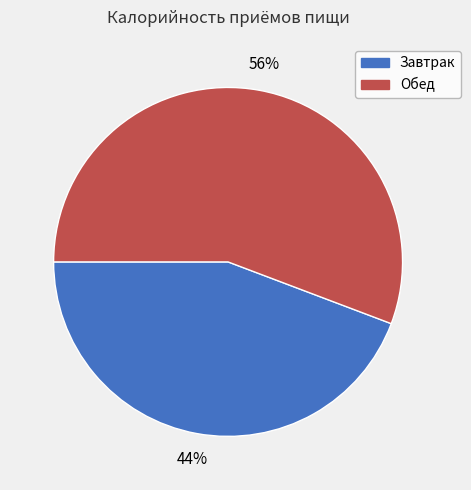

How many segments does this pie chart have?

2